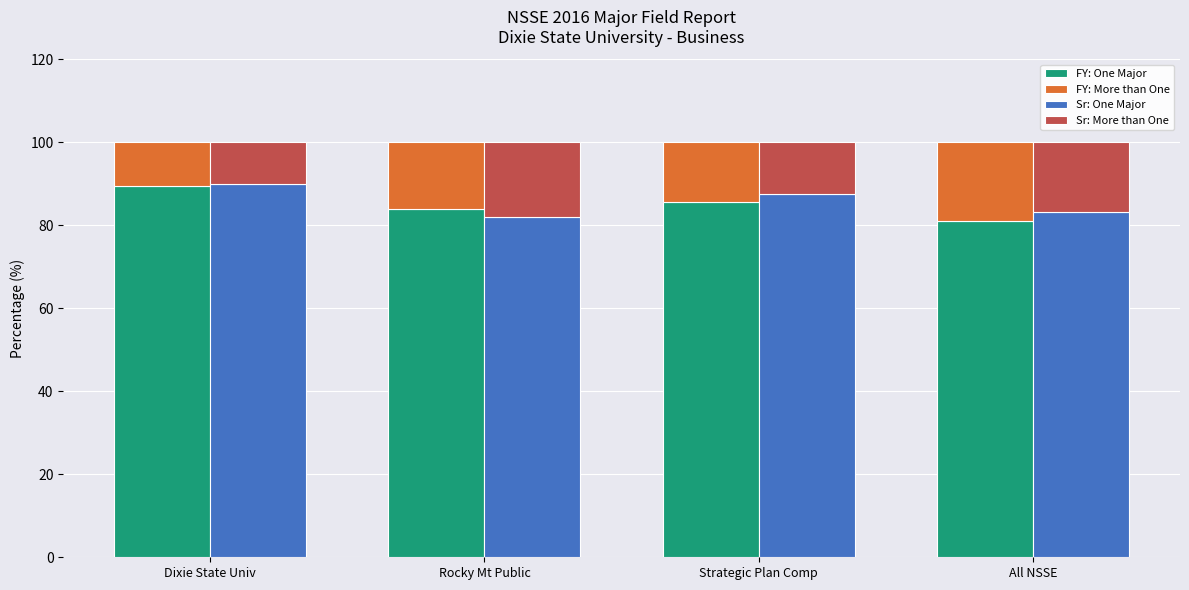

Read the Sr: More than One value at Dixie State Univ.

10.1